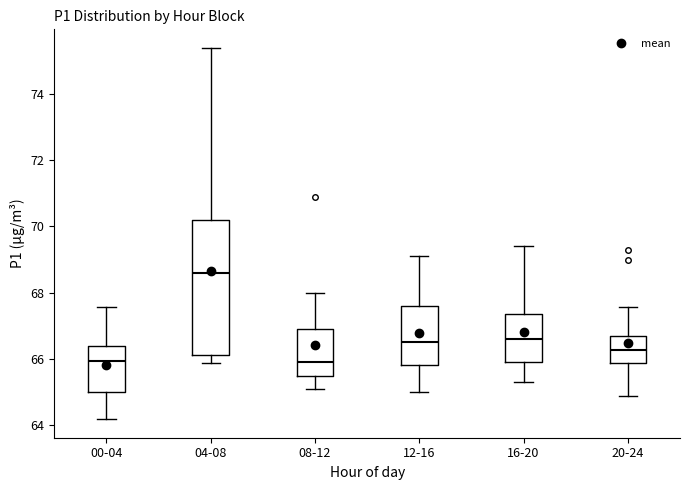

Comparing the boxes themselves (not the whiskers), which one is the tallest?

04-08